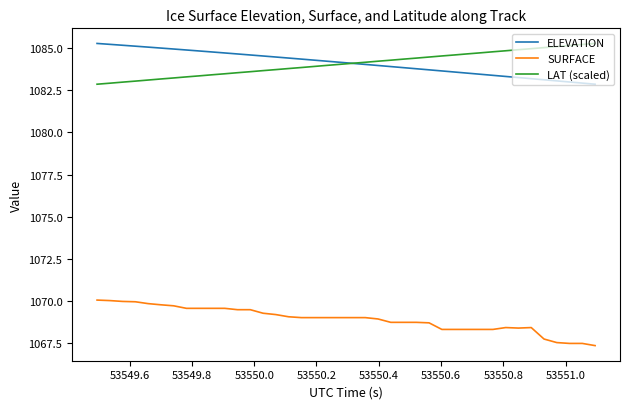

True or false: SURFACE and ELEVATION cross at least once.

False